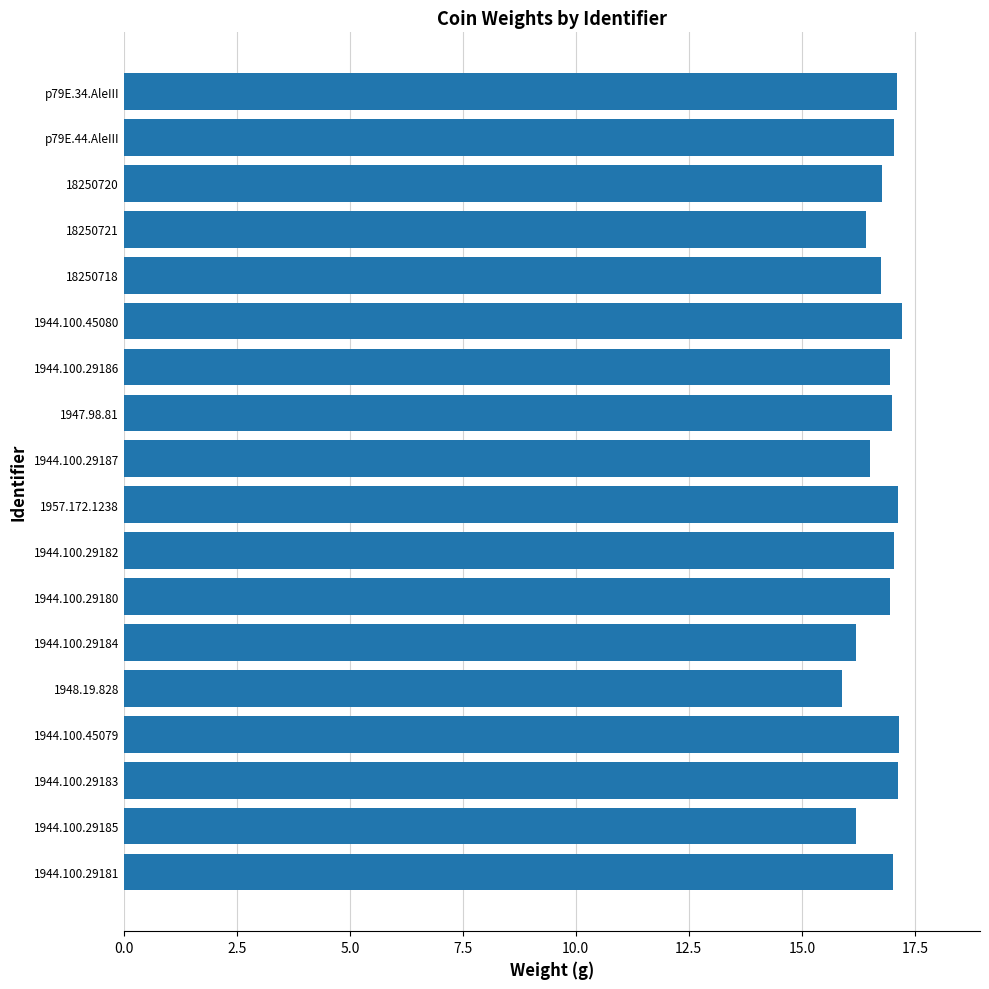

The value at 18250720 is 16.8. True or false?

True